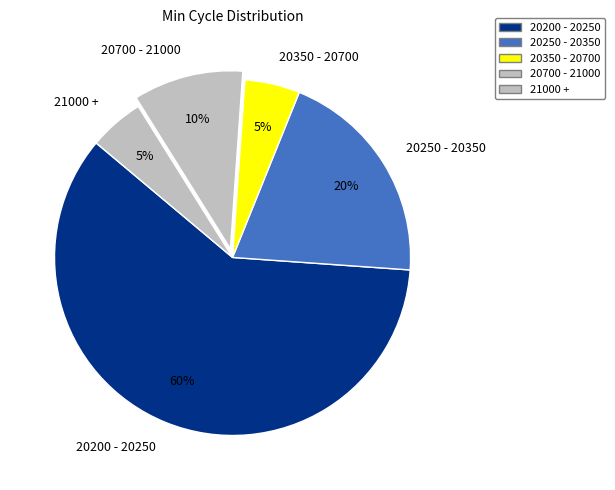

Do 20250 - 20350 and 21000 + together represent more than half of the pie?

No